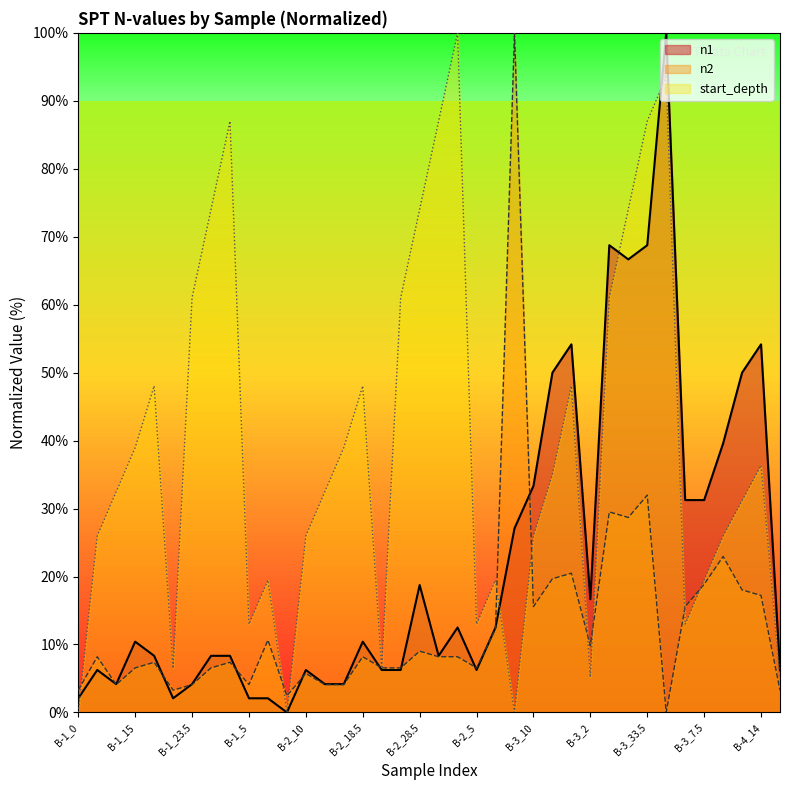

What is the label of the 29th point from the right?

B-1_5